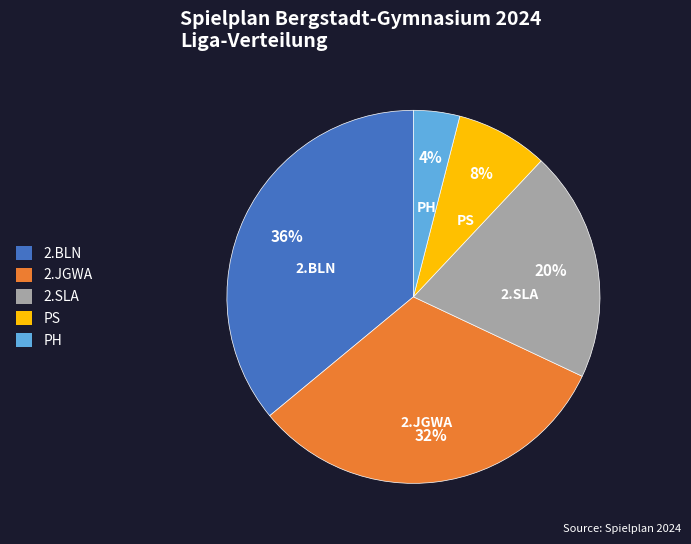

What percentage is the 2.SLA slice, to the nearest percent?

20%